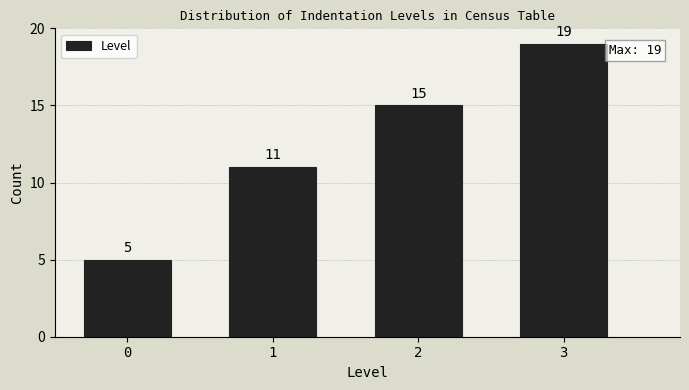

Reading right to left, transcribe all the data shown in this chart.

19	15	11	5